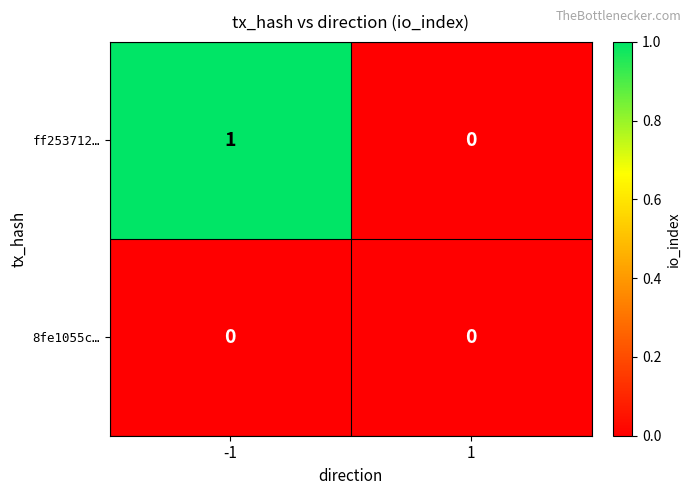

Rank the series by their average value, from highest to lowest.

ff253712…, 8fe1055c…